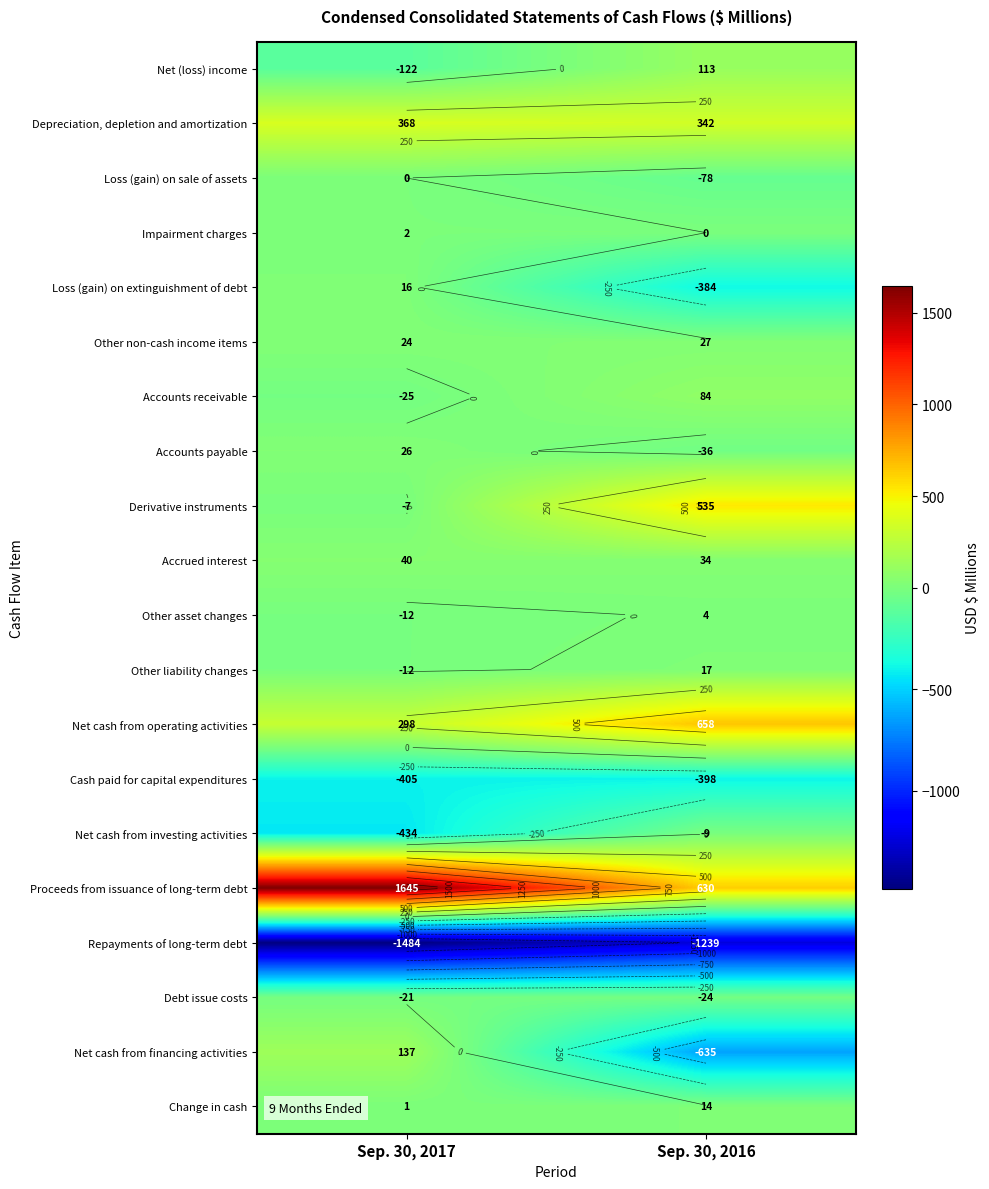

At which category is the sum across all series the highest?

Sep. 30, 2017